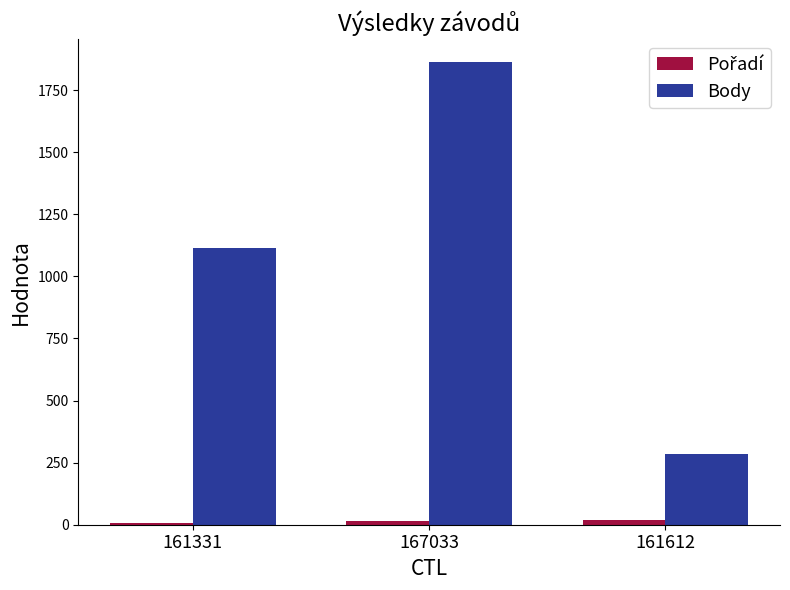

The Body series shows 319 at 161331. True or false?

False